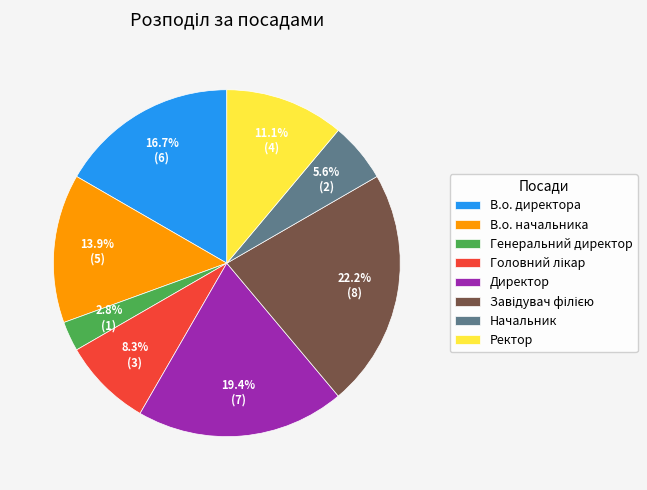

Which has a higher value, В.о. директора or Ректор?

В.о. директора